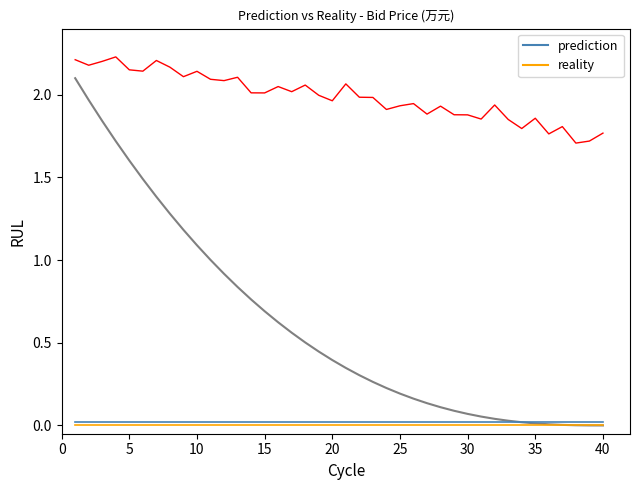

True or false: prediction and reality intersect in this chart.

False